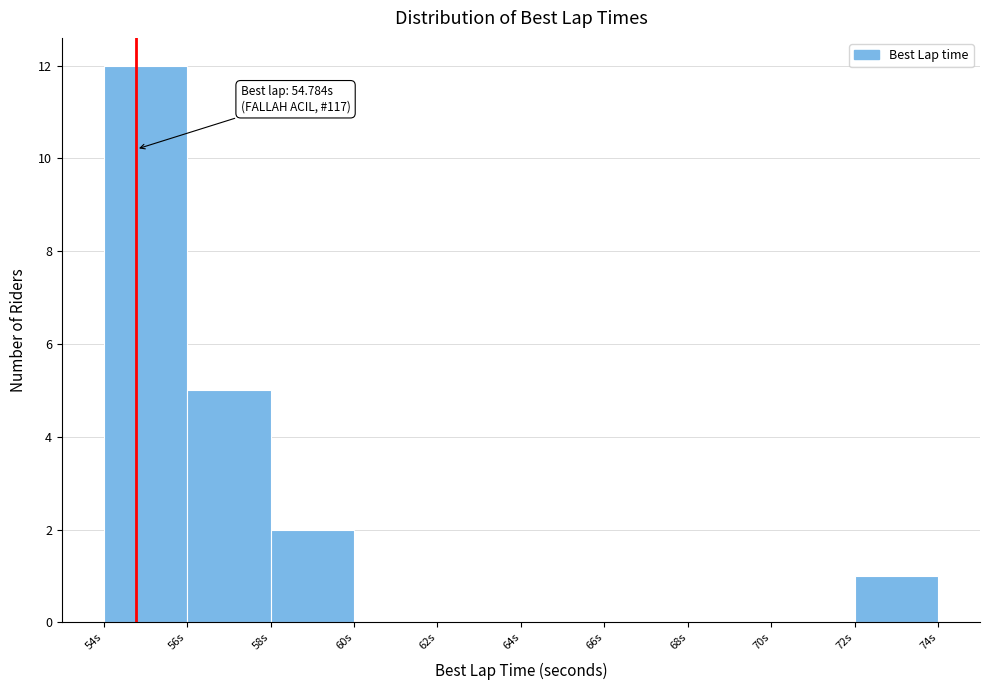

Which range on the x-axis has the tallest bar?

54 to 56